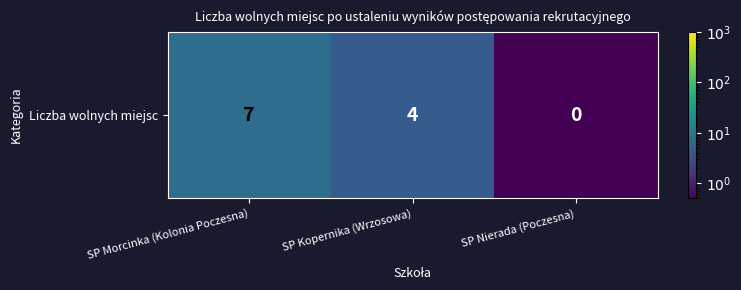

What is the ratio of the value at SP Nierada (Poczesna) to the value at SP Morcinka (Kolonia Poczesna)?

0.1